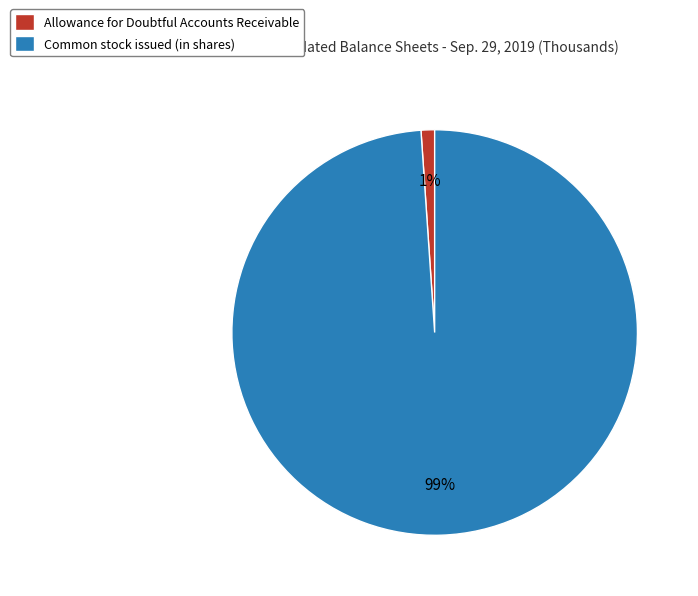

Combined, do Common stock issued (in shares) and Allowance for Doubtful Accounts Receivable account for over 50%?

Yes